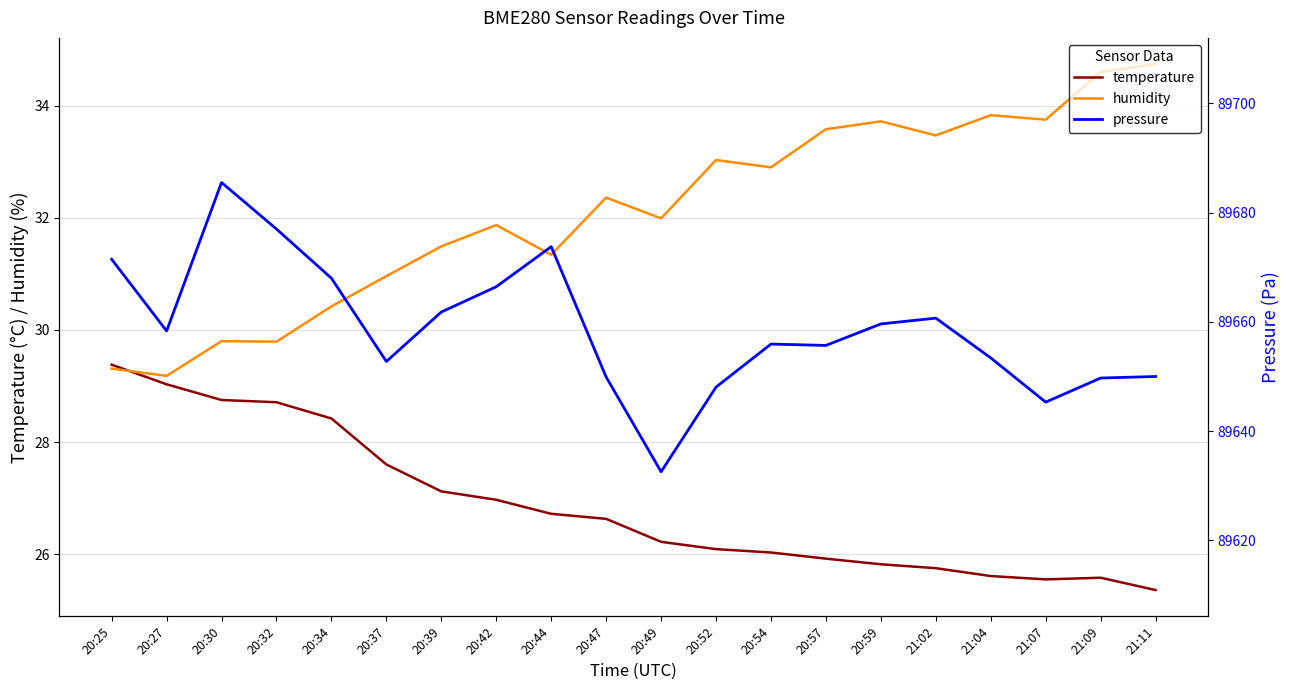

Read the temperature value at 21:02.

25.8